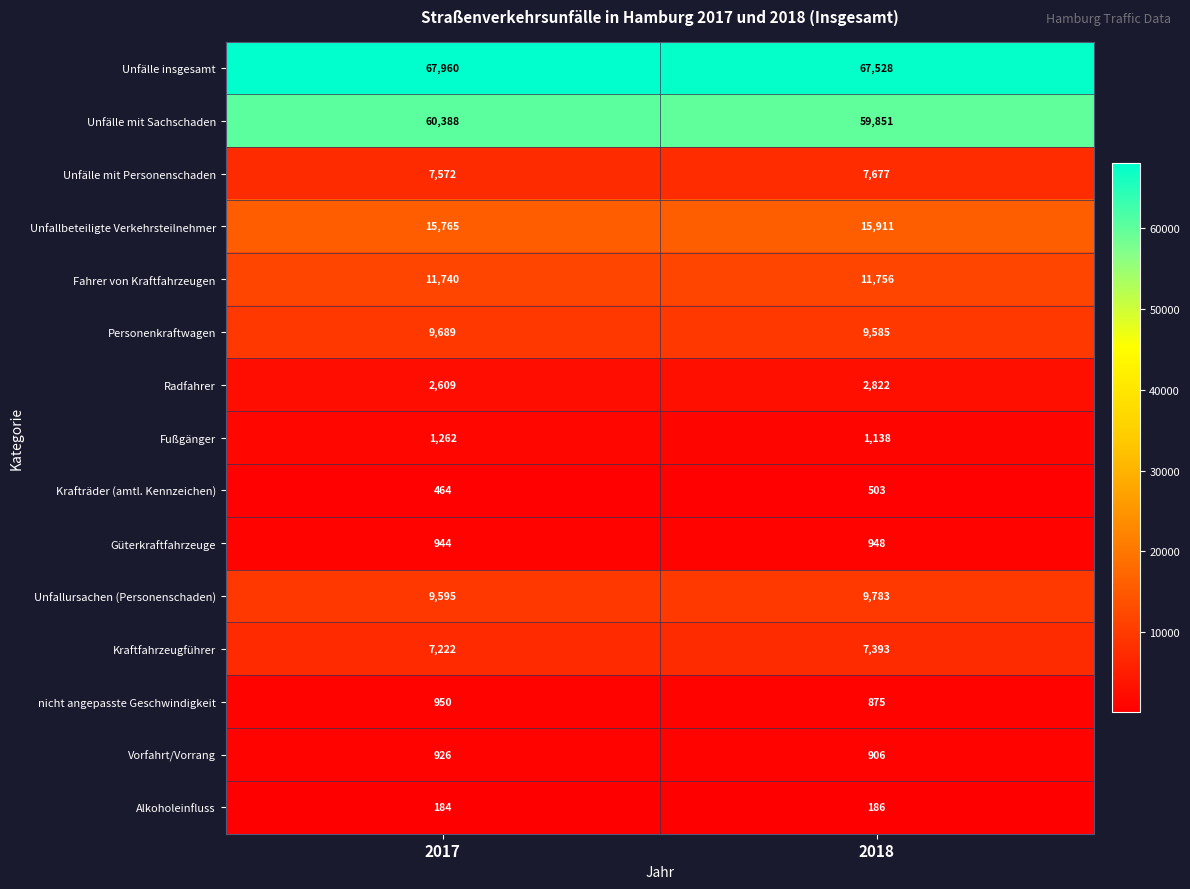

List the labels in order of Unfallursachen (Personenschaden) value, smallest first.

2017, 2018